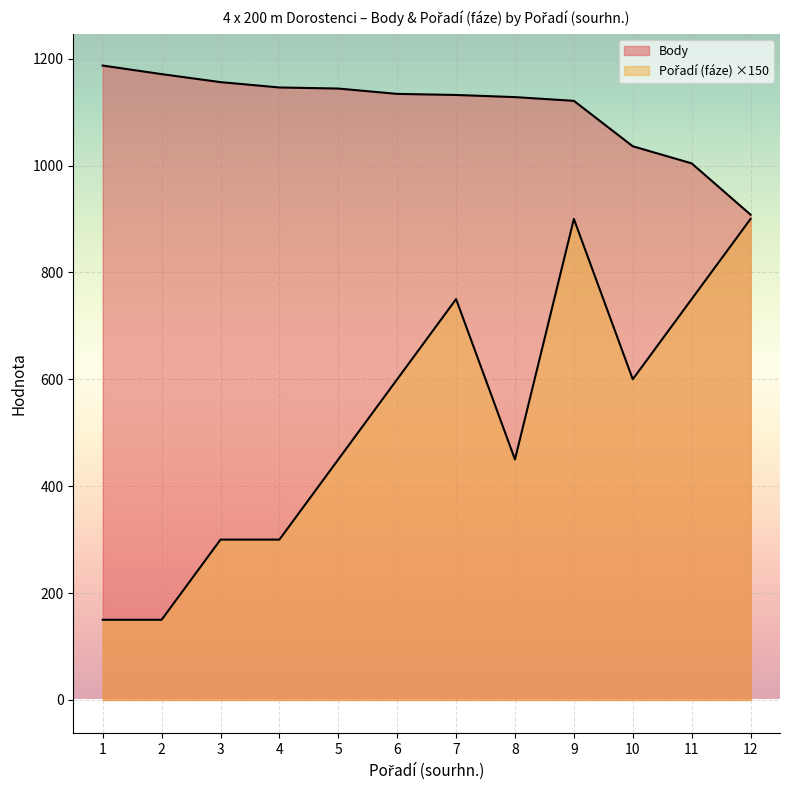

Between 9 and 6, which is larger?

6